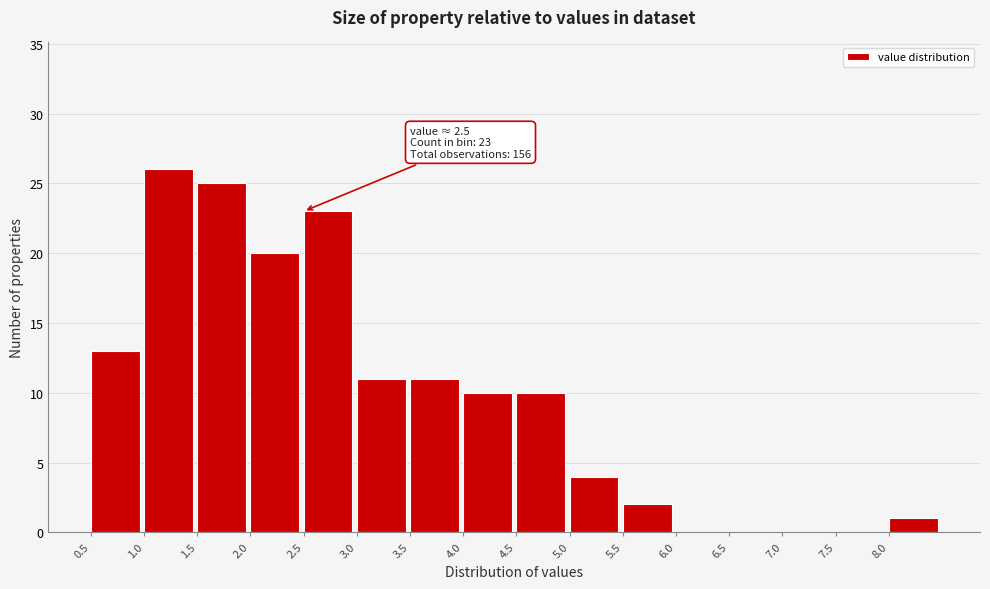

Over which range of the x-axis is the bar tallest?

1.0 to 1.5